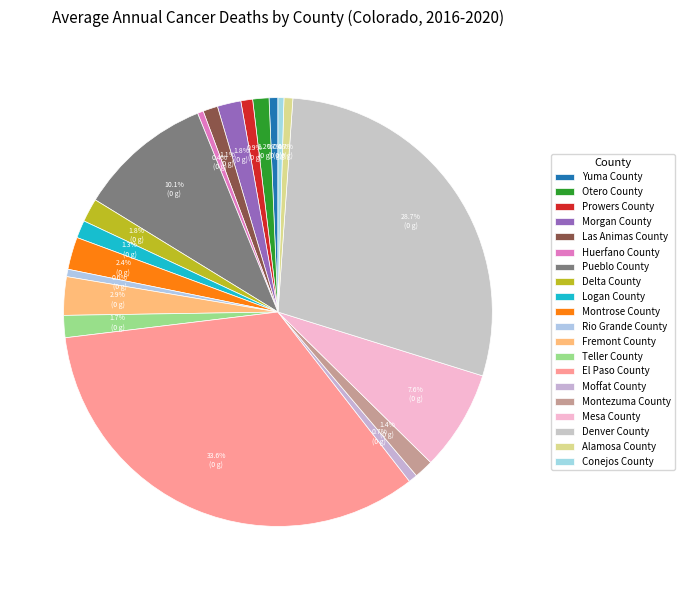

What is the ratio of the value at Moffat County to the value at Otero County?

0.5